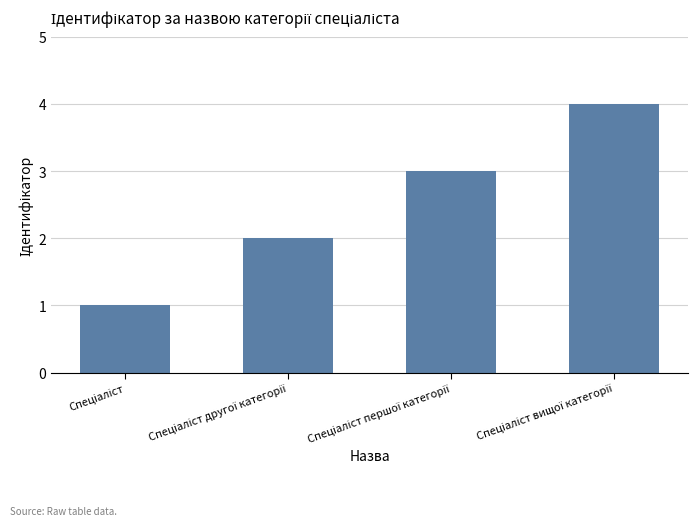

What is the difference between the second highest and second lowest values?

1